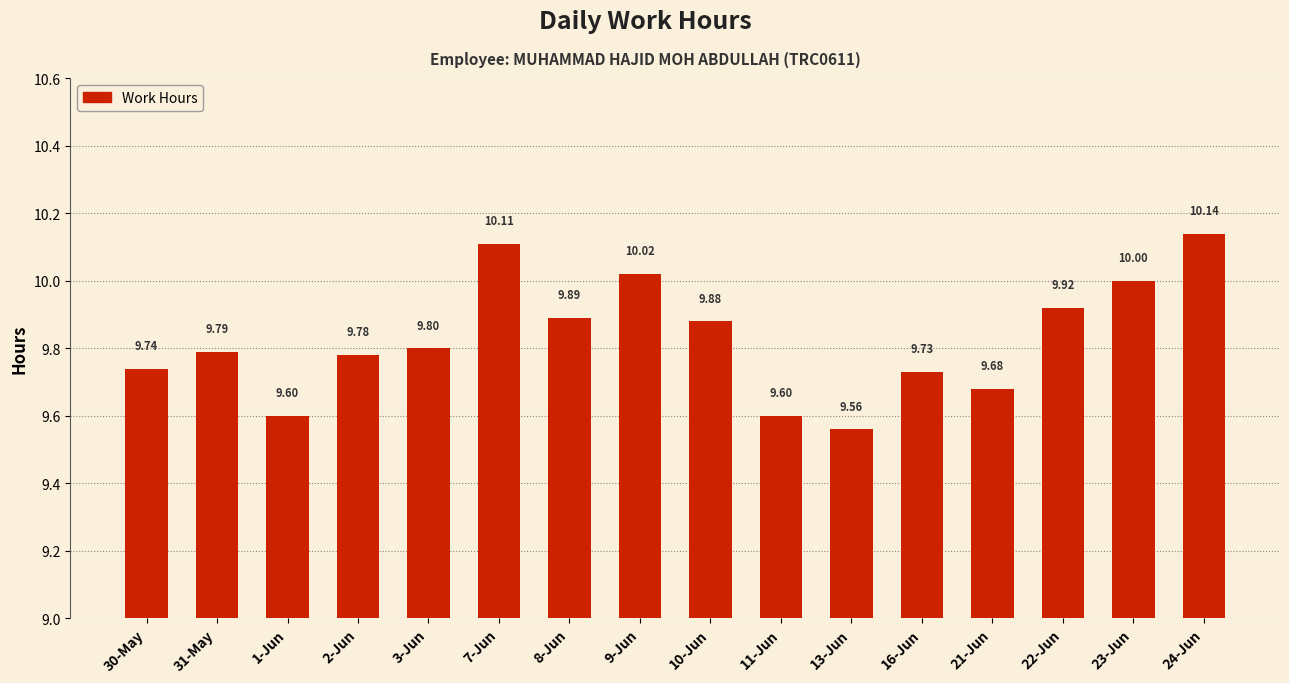

Reading left to right, list all the values displayed in this chart.

30-May=9.7	31-May=9.8	1-Jun=9.6	2-Jun=9.8	3-Jun=9.8	7-Jun=10.1	8-Jun=9.9	9-Jun=10.0	10-Jun=9.9	11-Jun=9.6	13-Jun=9.6	16-Jun=9.7	21-Jun=9.7	22-Jun=9.9	23-Jun=10.0	24-Jun=10.1